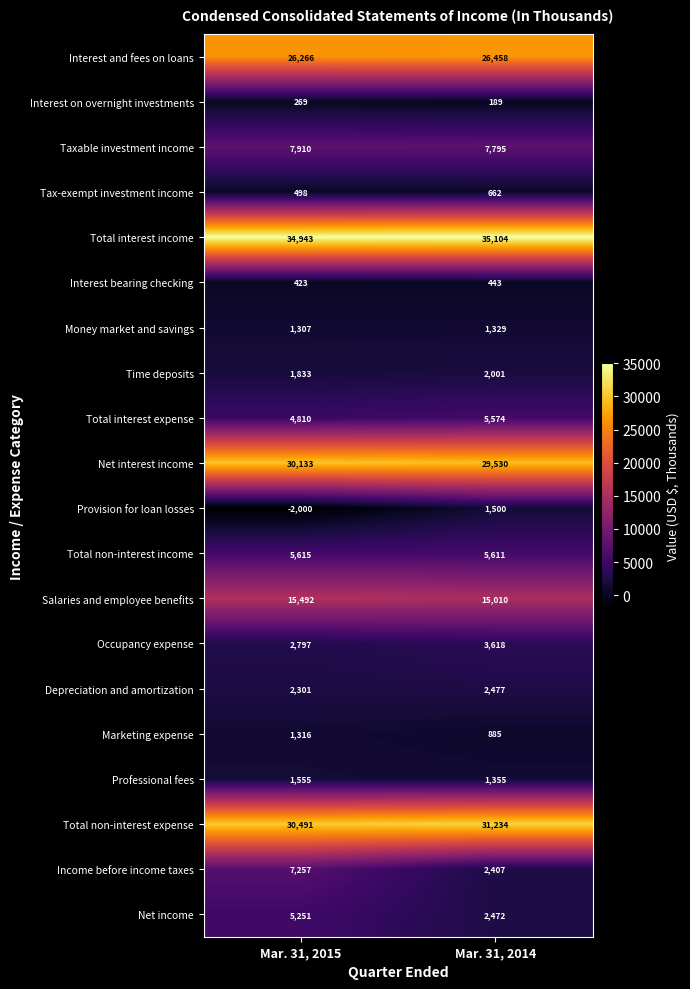

Which series has the widest spread of values?

Income before income taxes